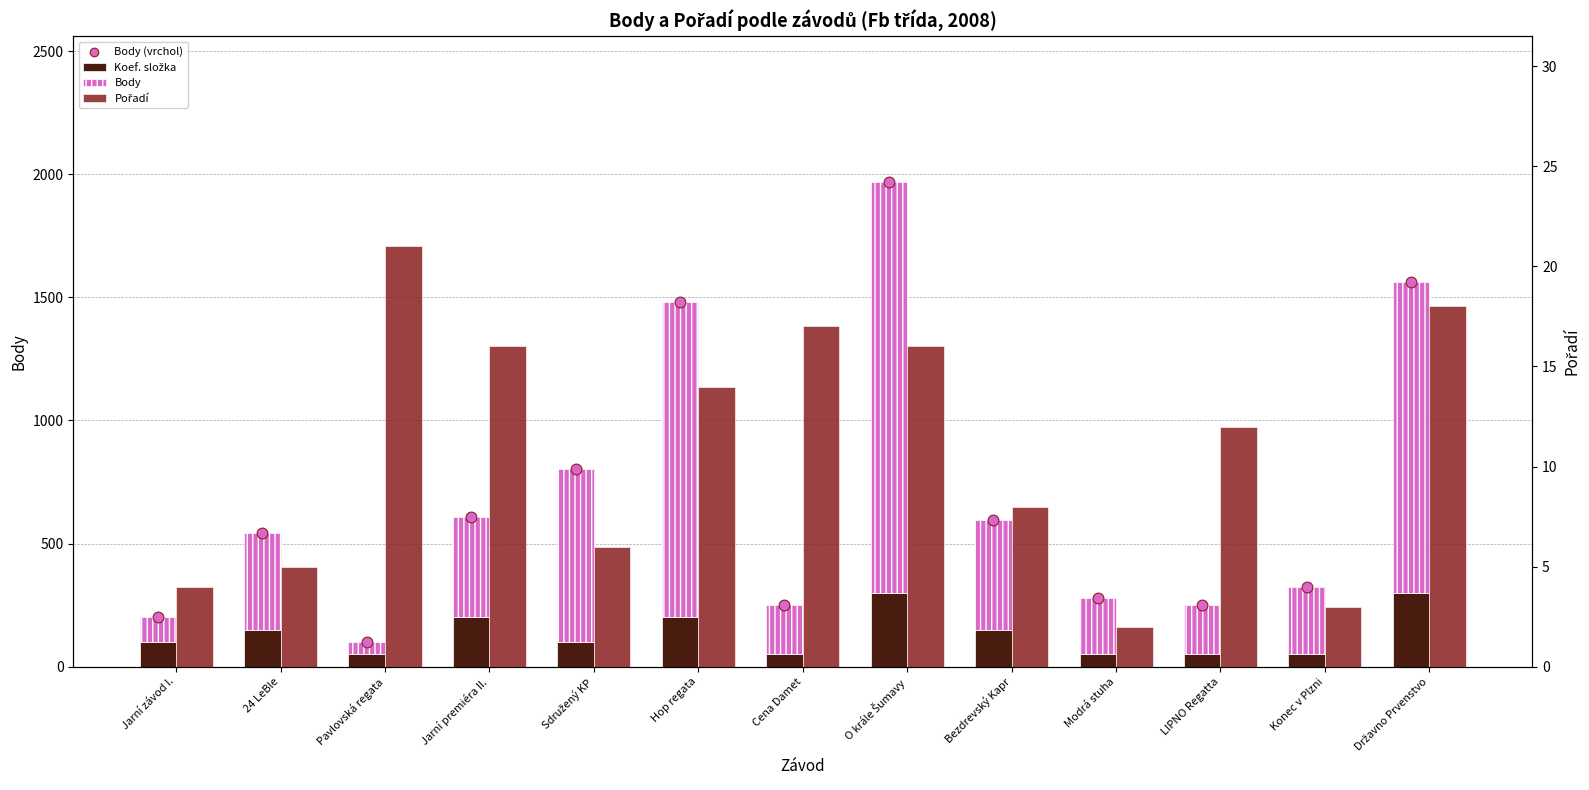

What is the total value across all series at Hop regata?

2972